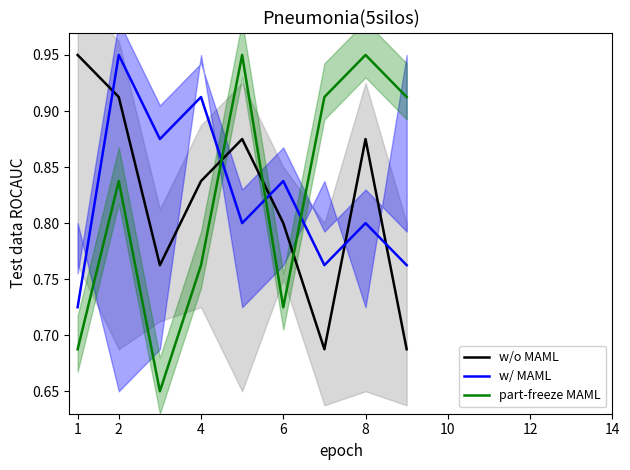

Where do w/o MAML and w/ MAML first cross each other?

1 and 2